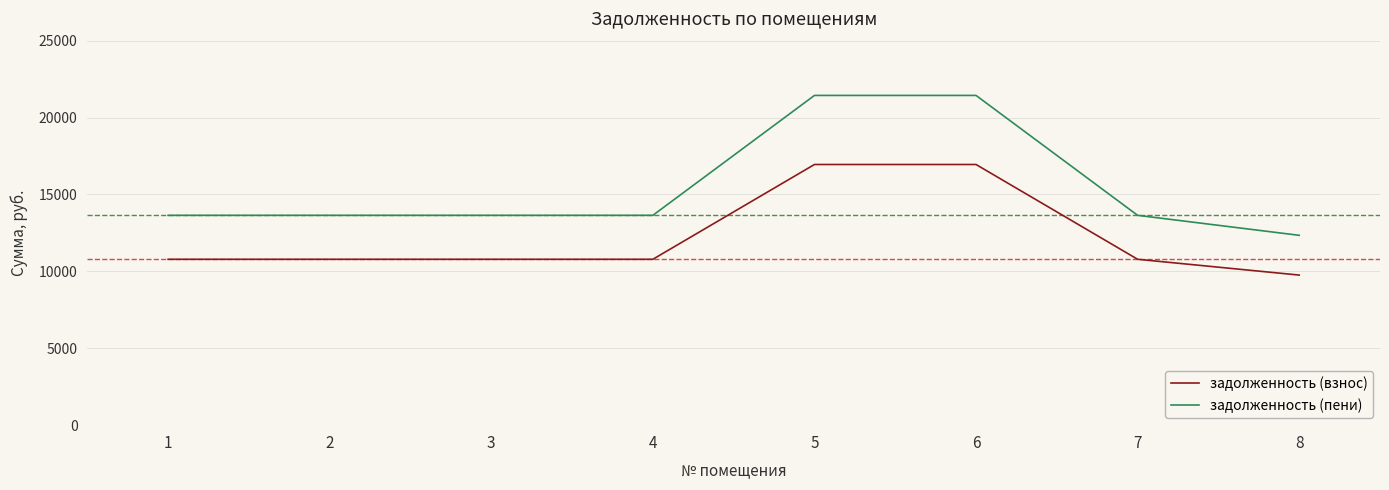

List the series in order of their overall mean, highest first.

задолженность (пени), задолженность (взнос)